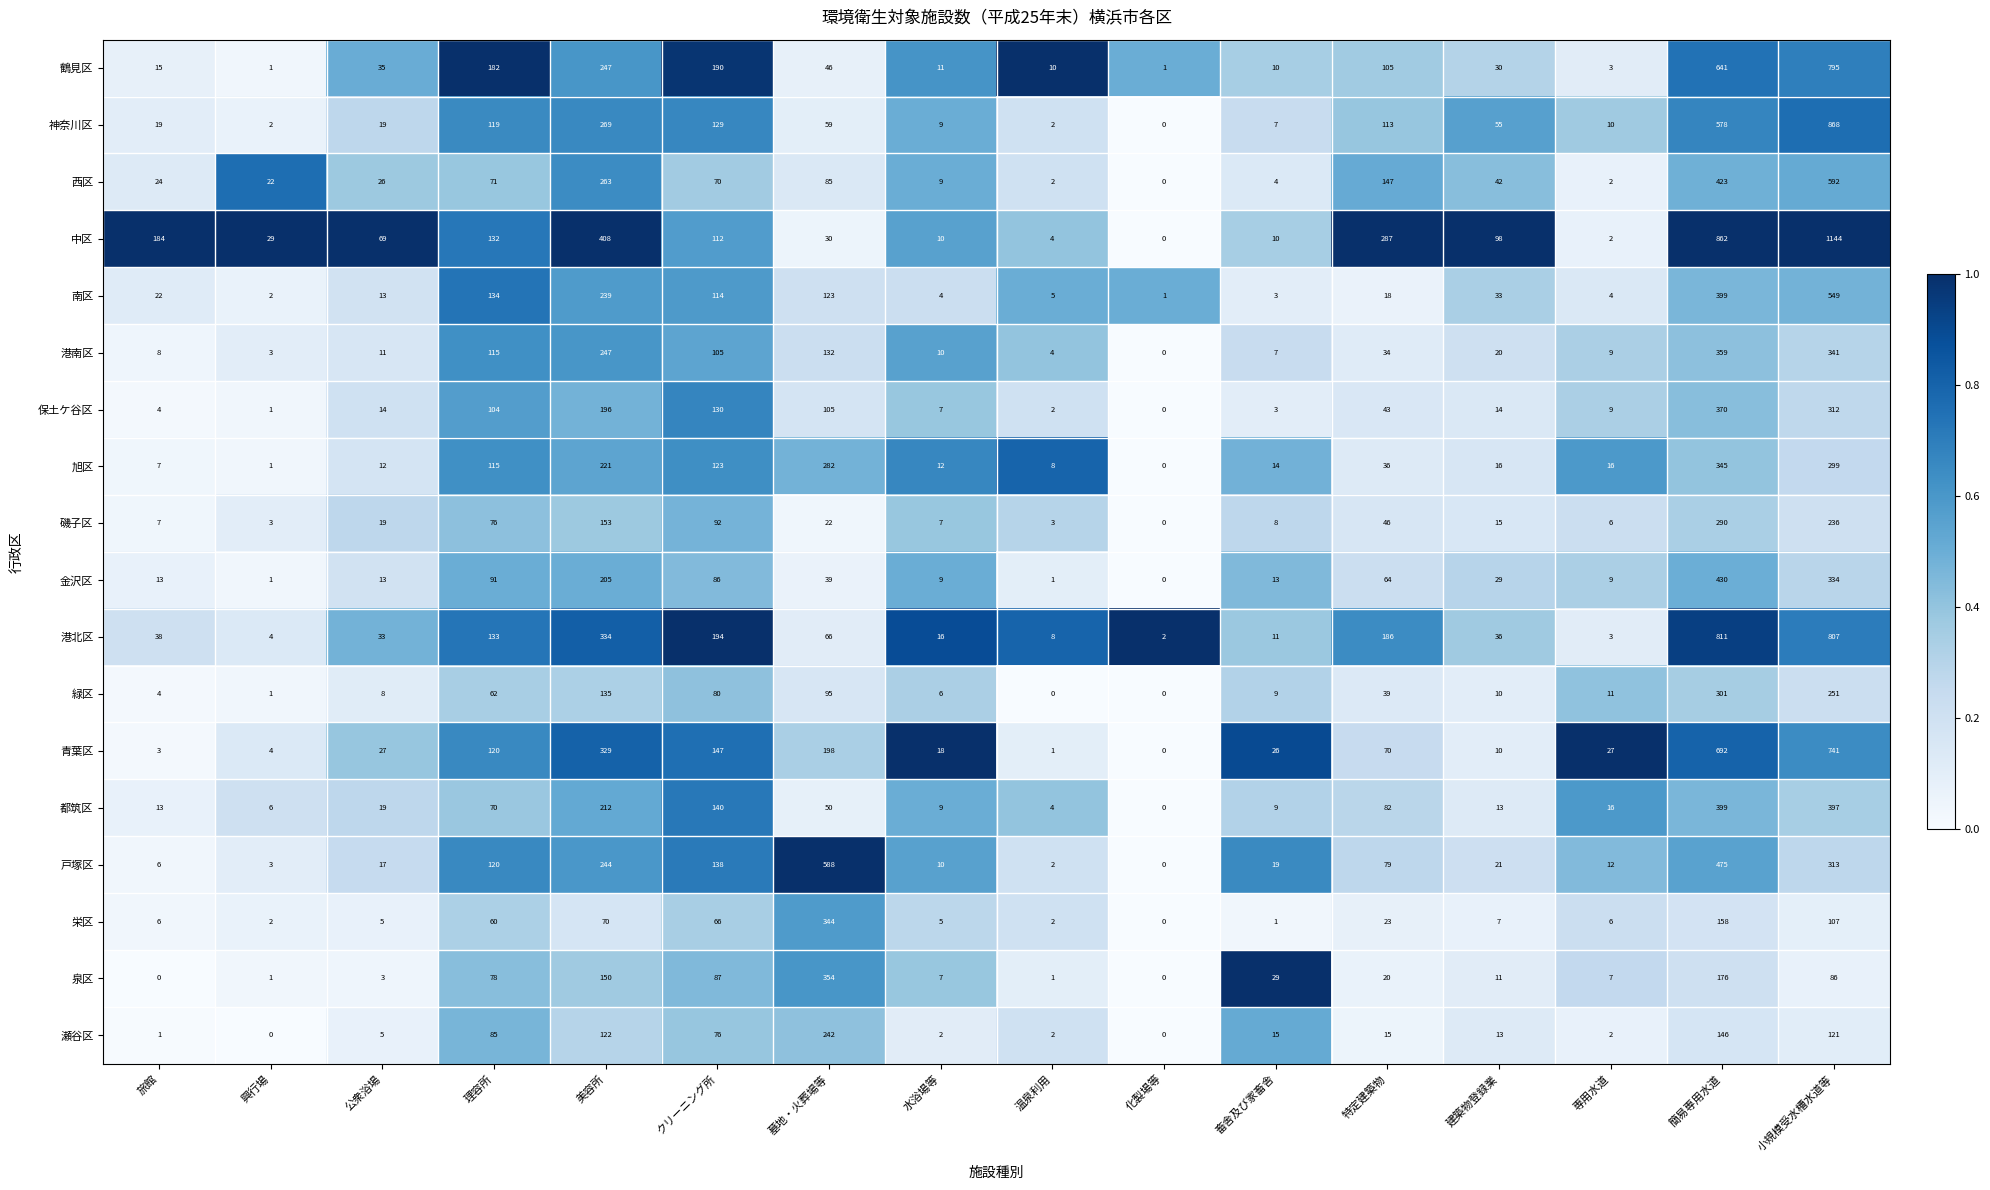

Is it true that 港南区 equals 16 at 水浴場等?

False